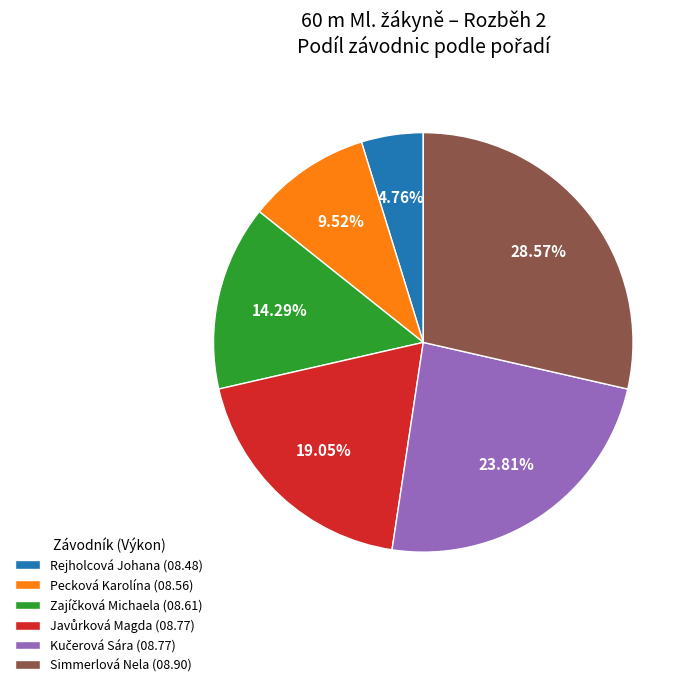

To the nearest percent, what is the difference between the largest and smallest slice percentages?

24%